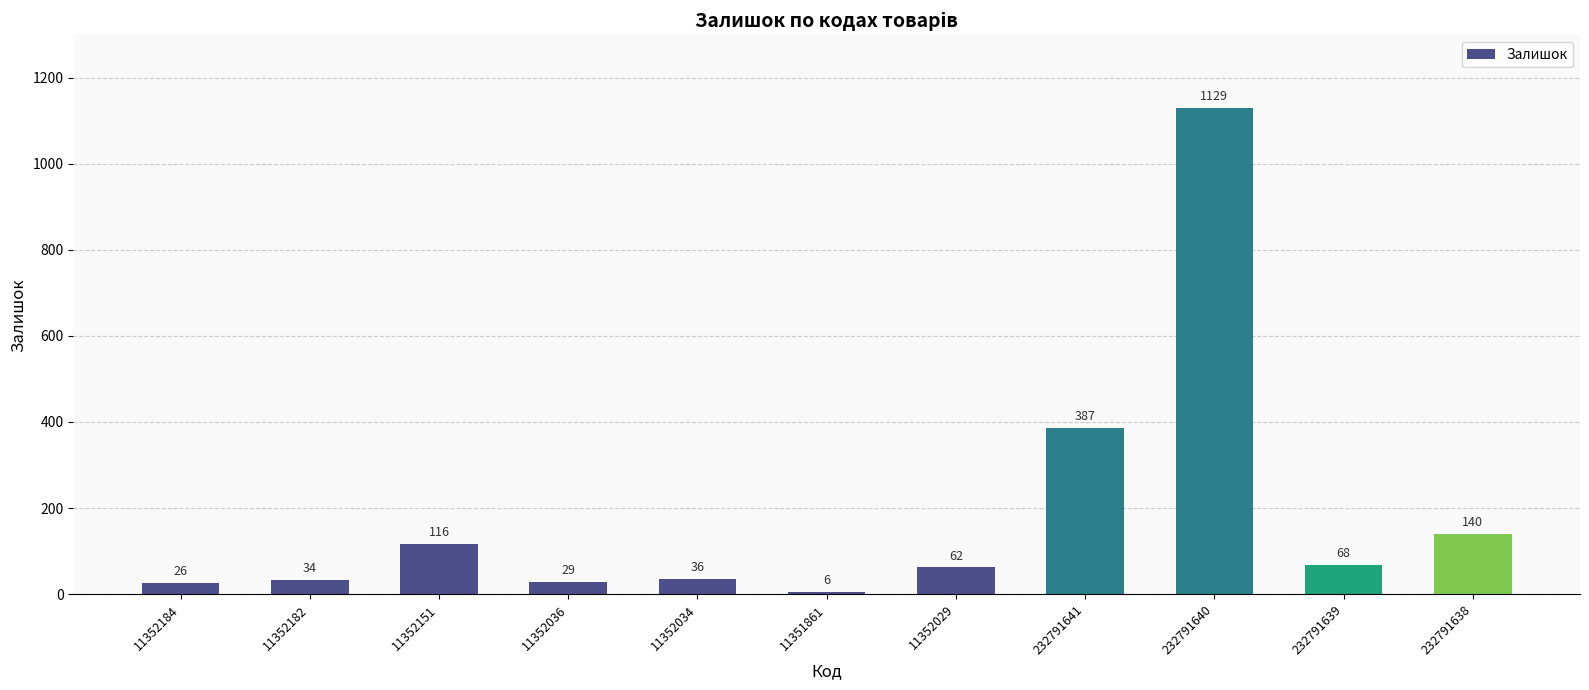

Rank the categories by value from highest to lowest.

232791640, 232791641, 232791638, 11352151, 232791639, 11352029, 11352034, 11352182, 11352036, 11352184, 11351861